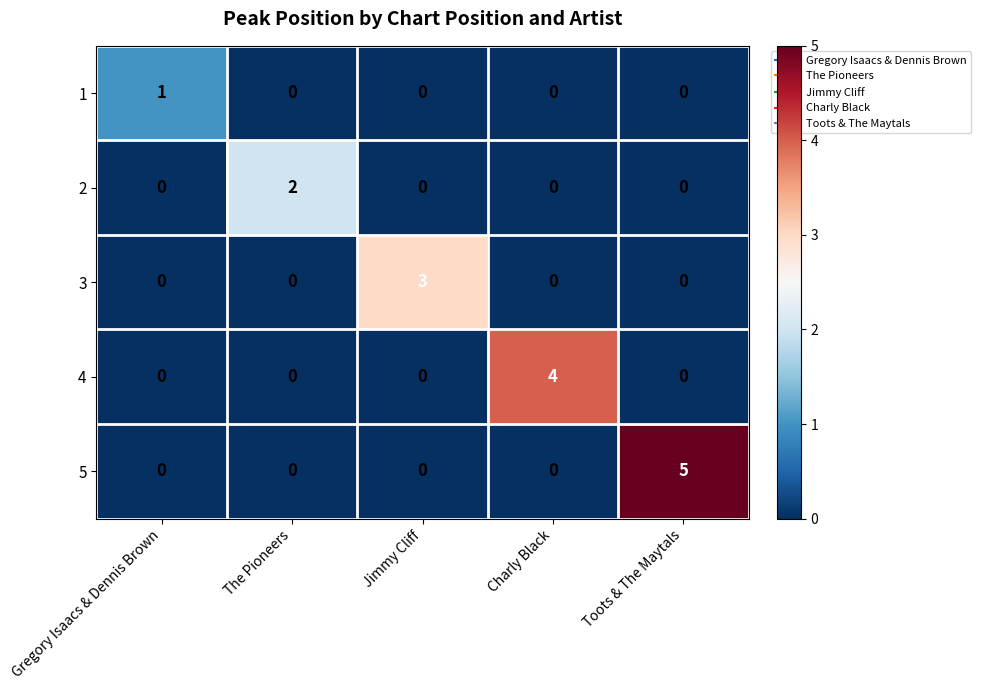

Reading left to right, extract all data points from this chart.

1: 1	0	0	0	0
2: 0	2	0	0	0
3: 0	0	3	0	0
4: 0	0	0	4	0
5: 0	0	0	0	5